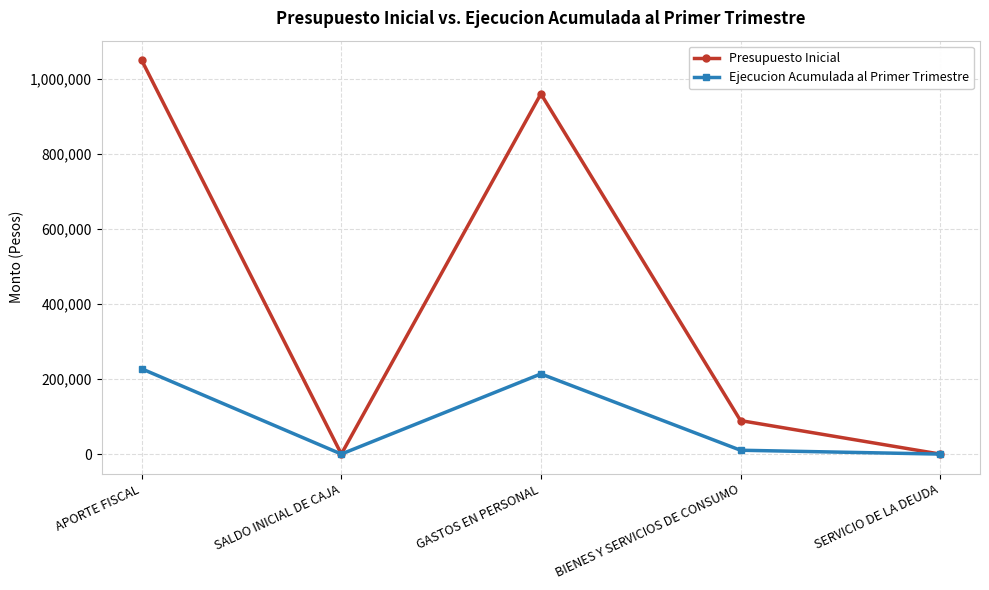

True or false: Ejecucion Acumulada al Primer Trimestre has a value of 0 at SALDO INICIAL DE CAJA.

True